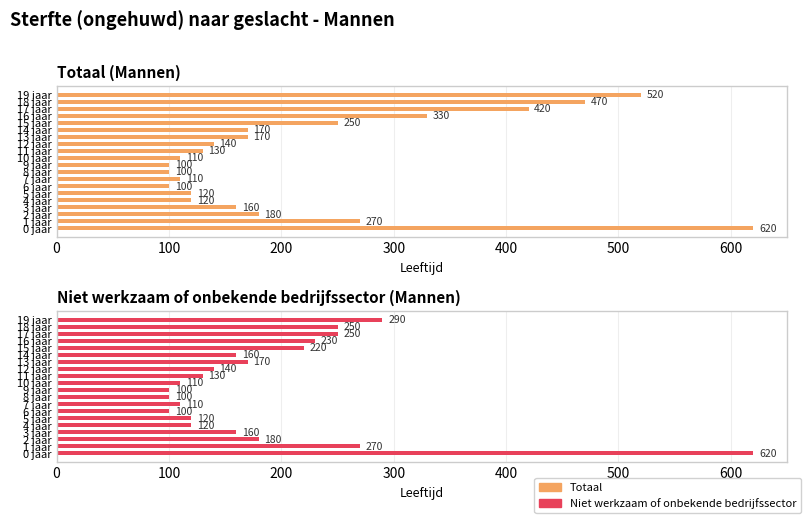

What is the average value of the Totaal series?

230